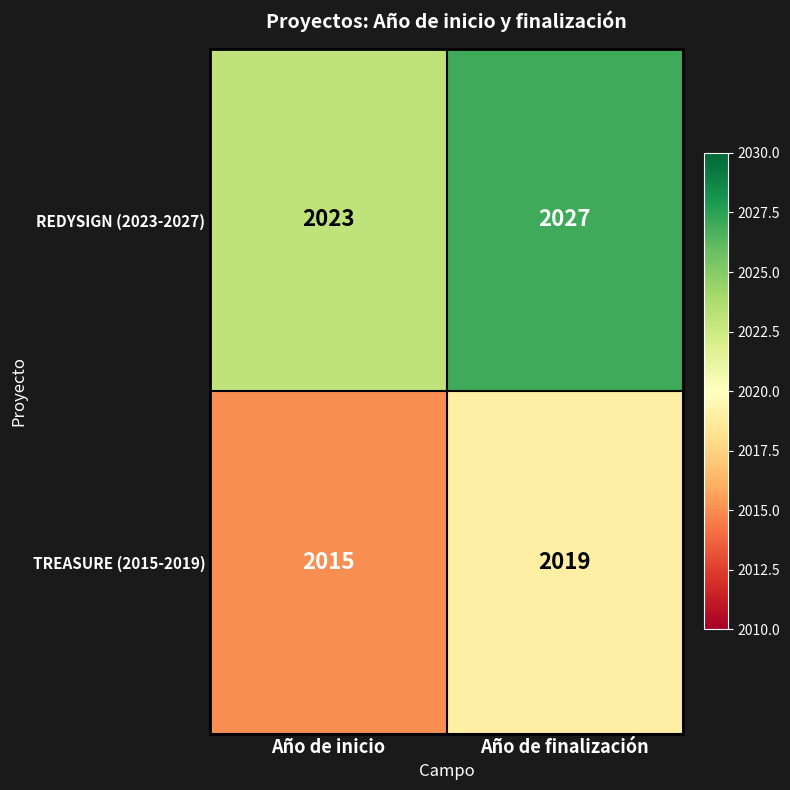

What is the difference between the highest and lowest values at Año de inicio?

8